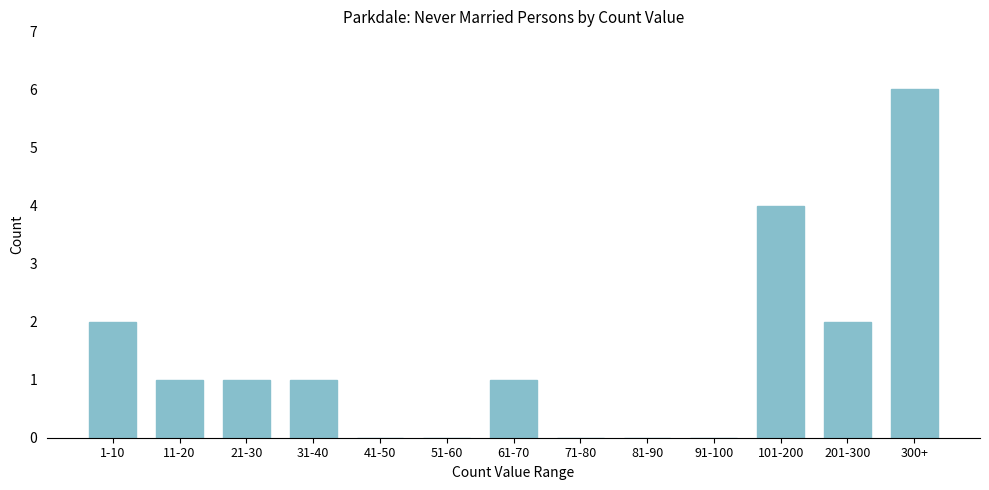

Reading right to left, transcribe all the data shown in this chart.

300+=6	201-300=2	101-200=4	91-100=0	81-90=0	71-80=0	61-70=1	51-60=0	41-50=0	31-40=1	21-30=1	11-20=1	1-10=2